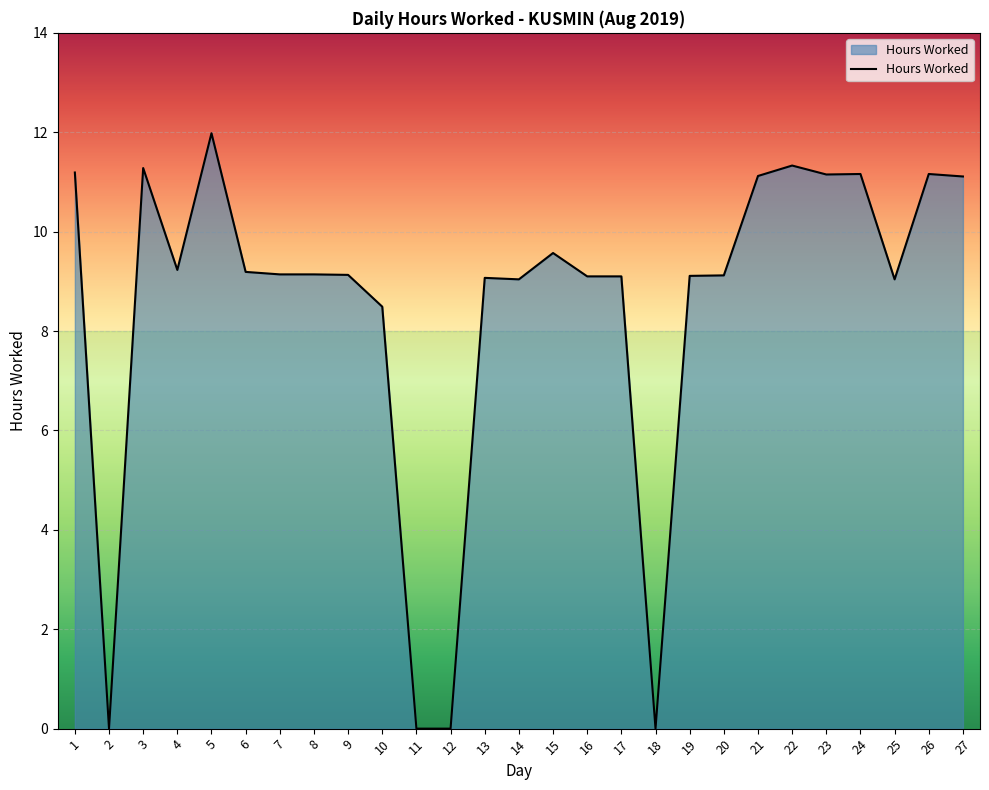

Approximately how many times larger is the value at 26 compared to 10?

1.3